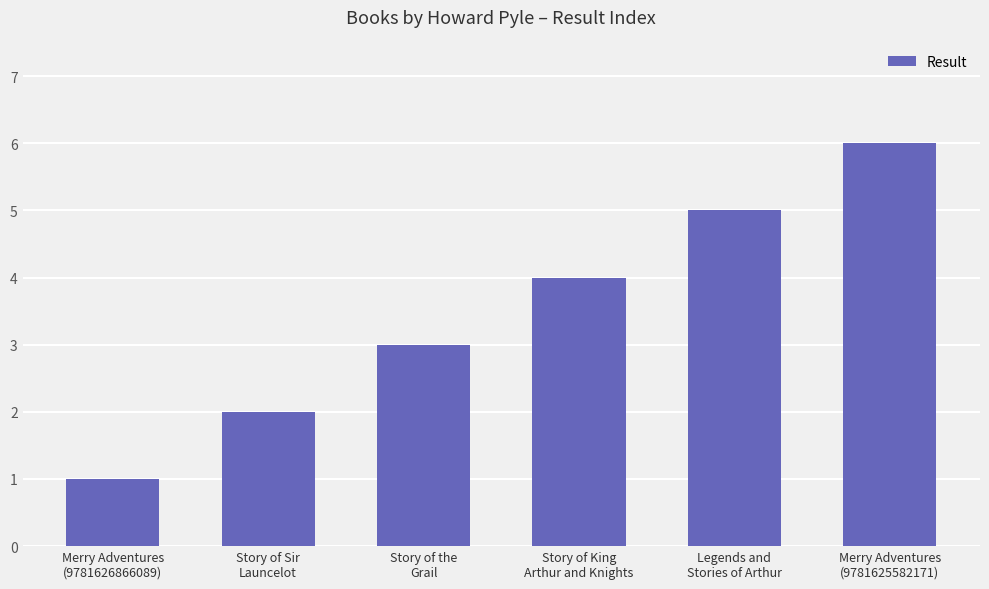

List the labels in order of value, largest first.

Merry Adventures
(9781625582171), Legends and
Stories of Arthur, Story of King
Arthur and Knights, Story of the
Grail, Story of Sir
Launcelot, Merry Adventures
(9781626866089)